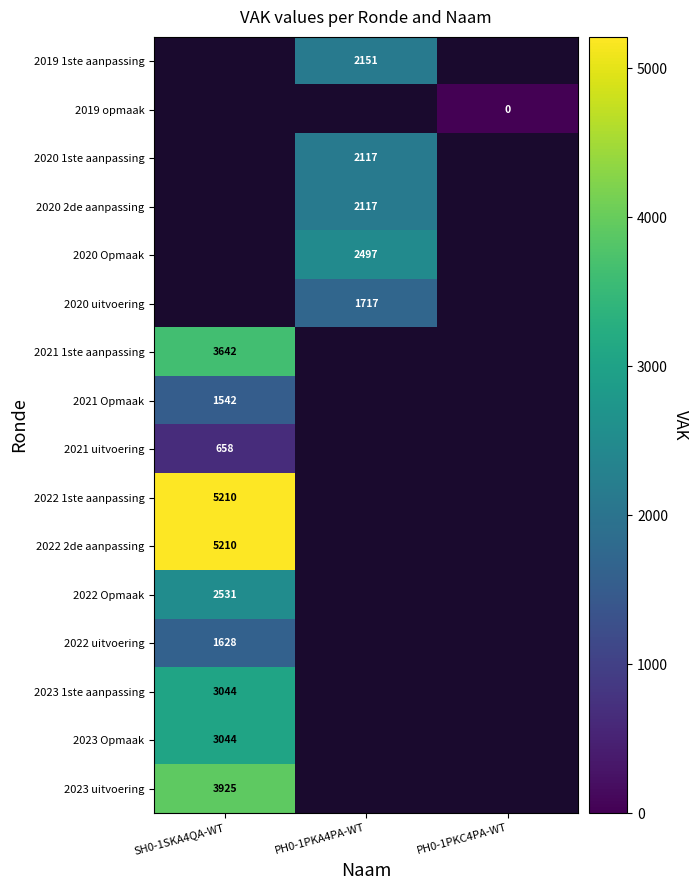

Count the number of categories in the chart.

3